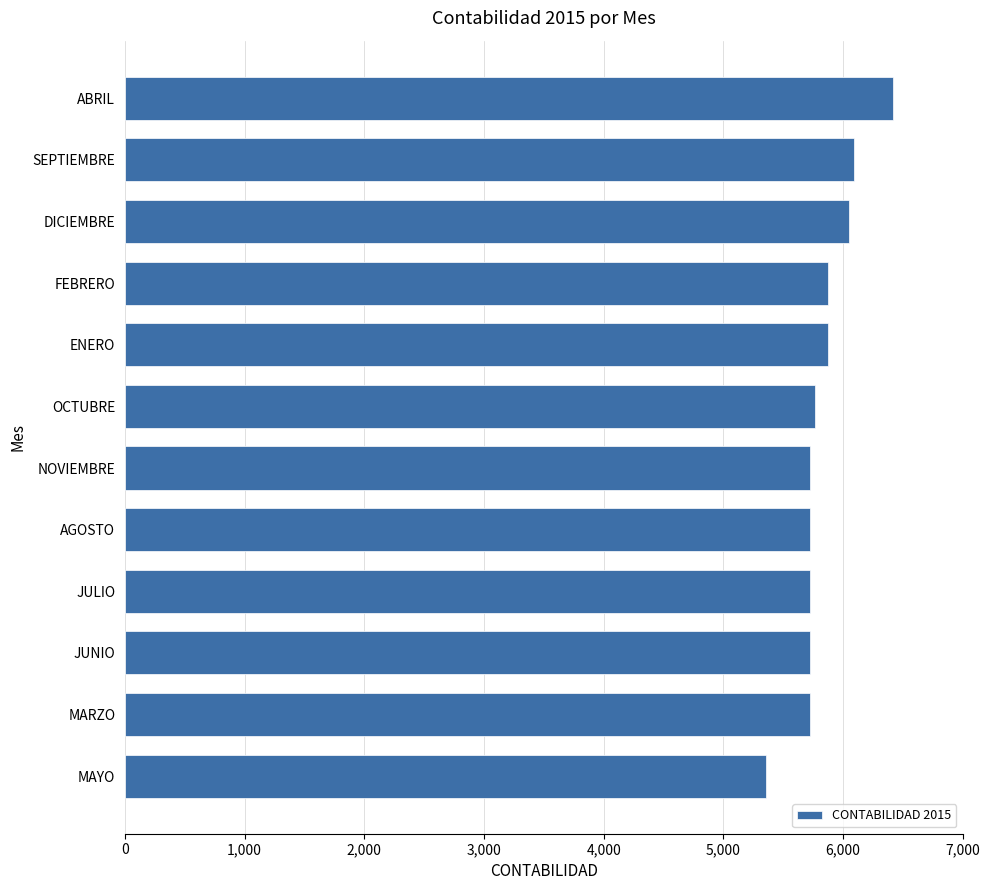

What is the sum of the values at AGOSTO and DICIEMBRE?

11773.5